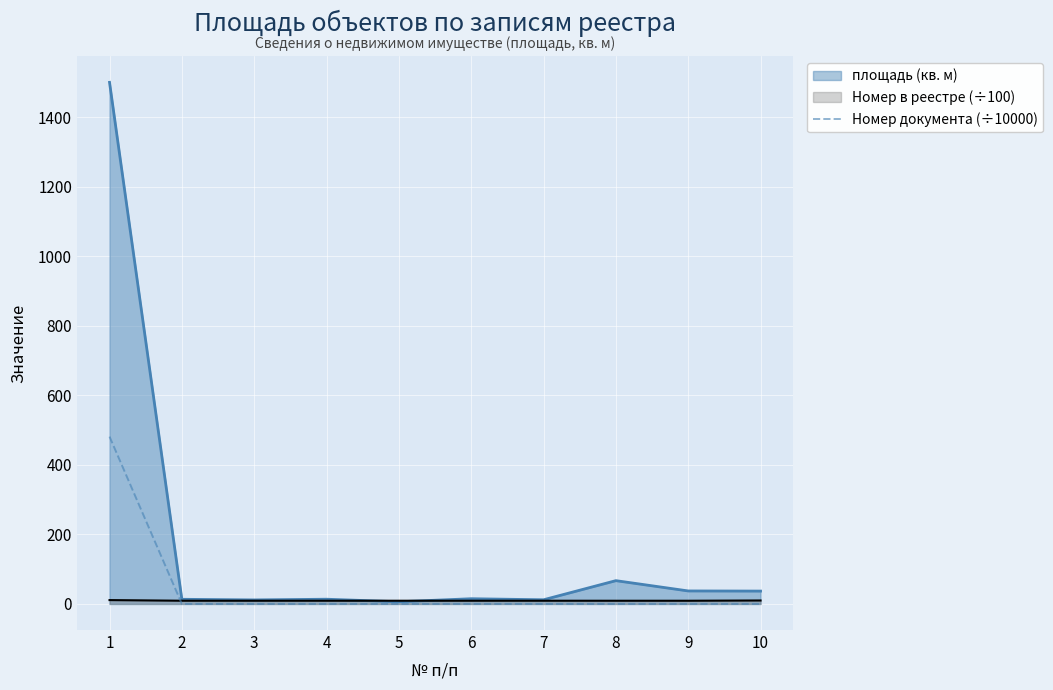

Reading left to right, extract all data points from this chart.

1=481.2	2=0.0	3=0.0	4=0.0	5=0.0	6=0.0	7=0.0	8=0.0	9=0.0	10=0.0